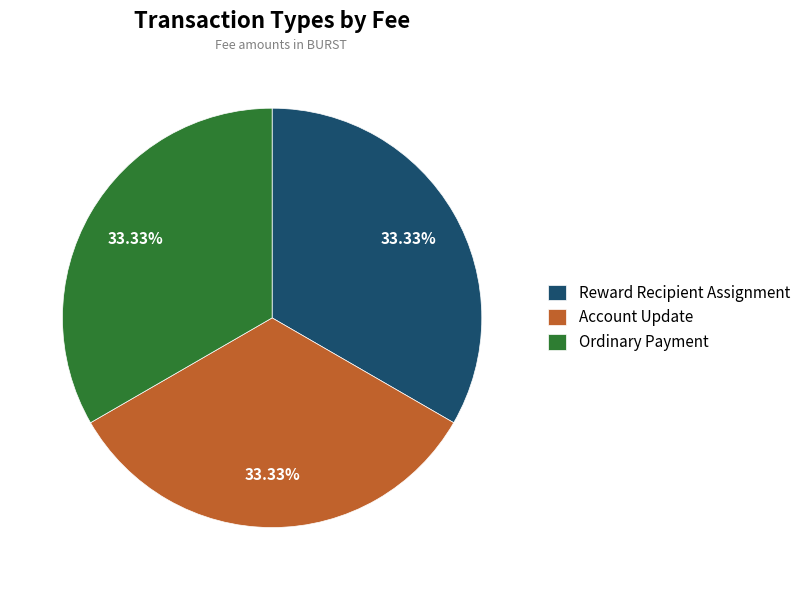

Approximately how many times larger is the value at Account Update compared to Reward Recipient Assignment?

1.0